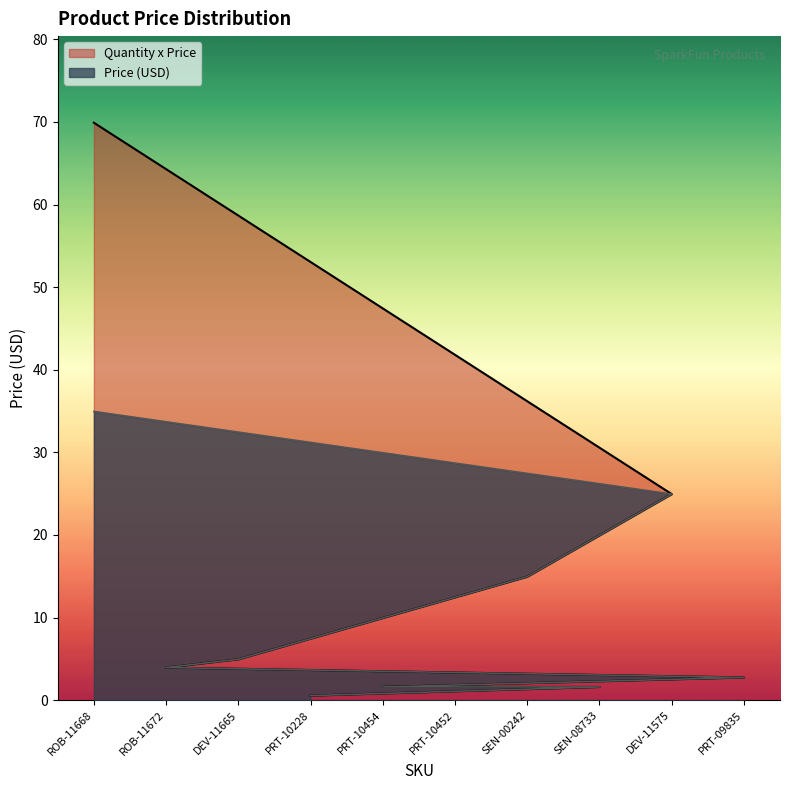

Where is Quantity x Price nearest to the value 35?

DEV-11575